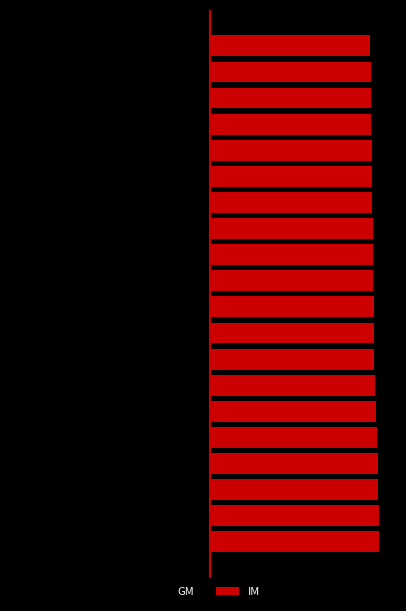

Where is IM nearest to the value 2405?

6